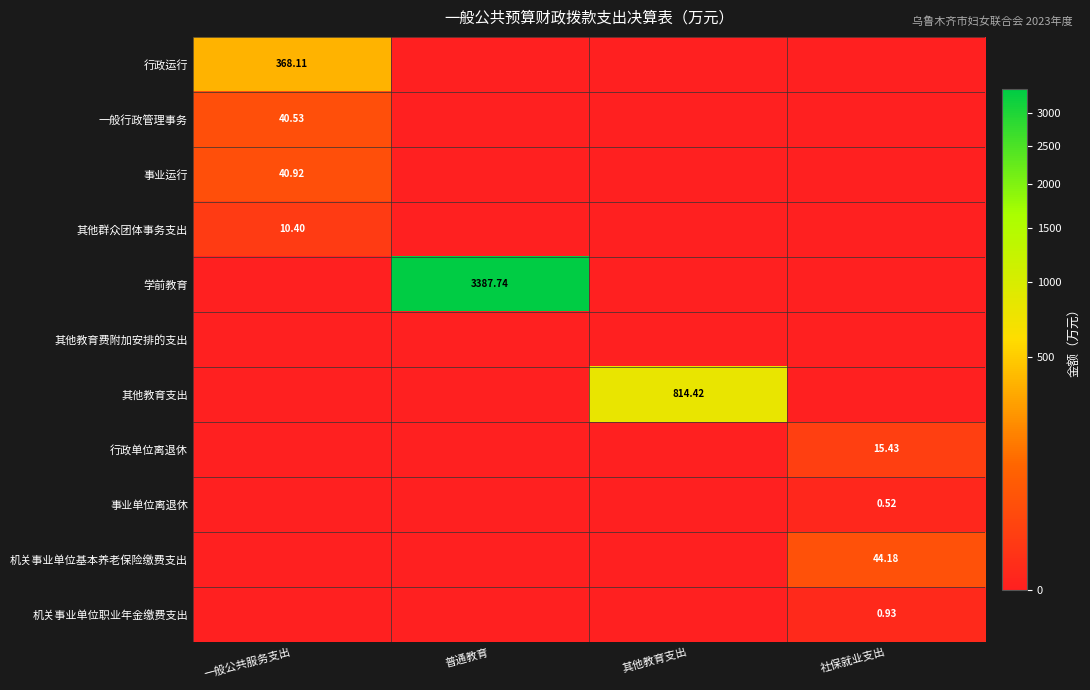

At which category is the sum across all series the highest?

普通教育